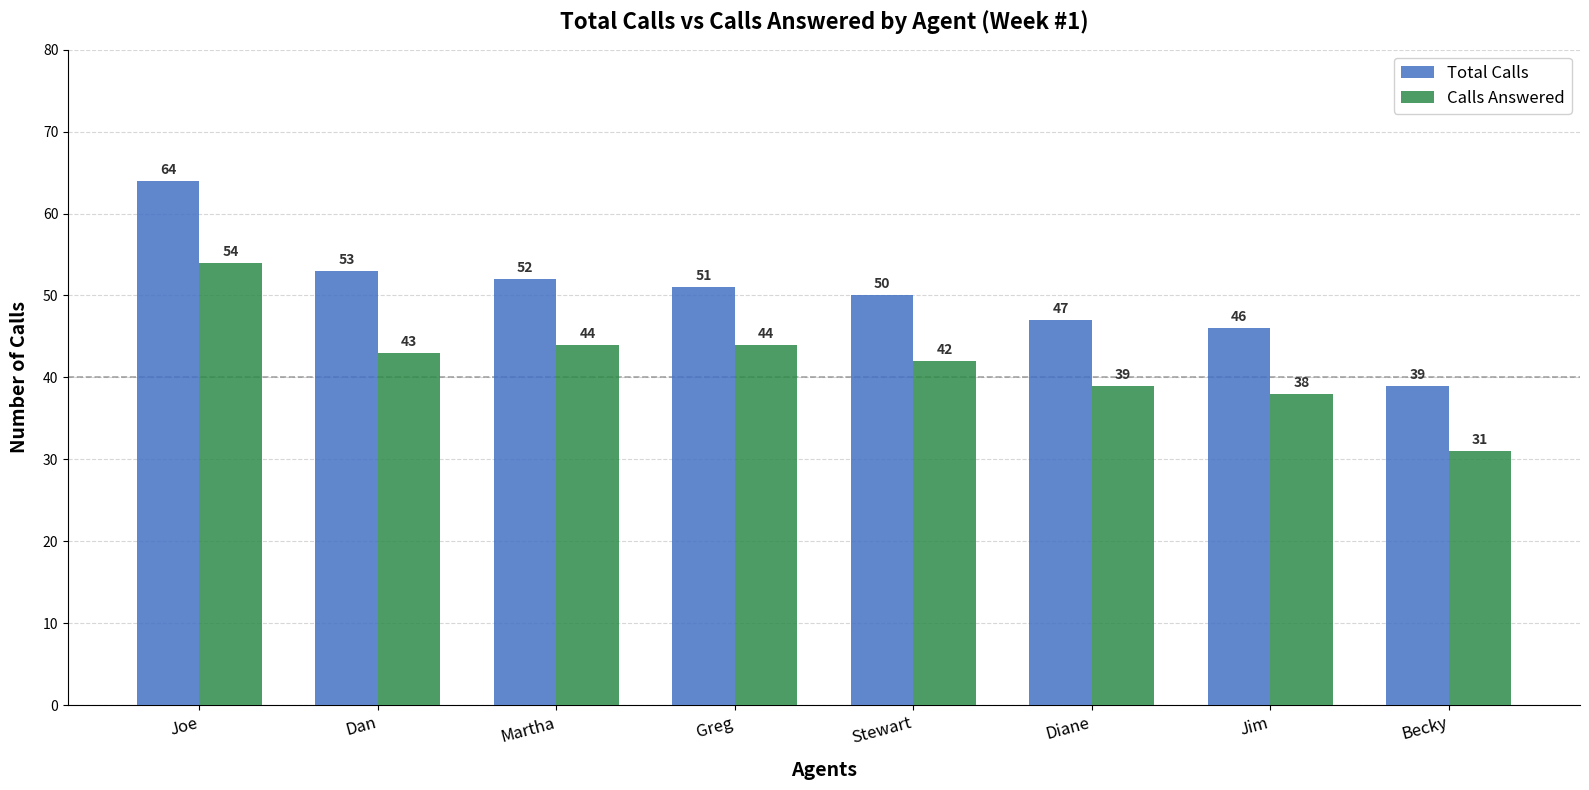

What is the spread (max minus min) of values at Diane?

8